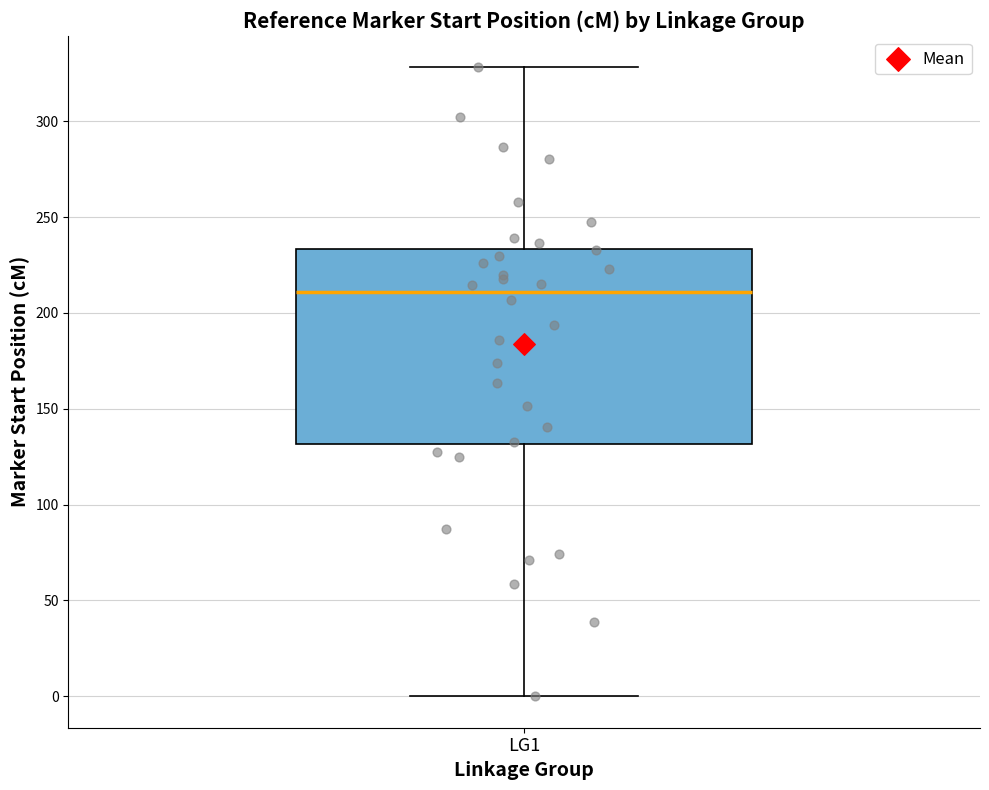

Where does the lower whisker of the box for LG1 end on the y-axis? The values are not printed on the chart, so give them approximately, as read against the axis.

0